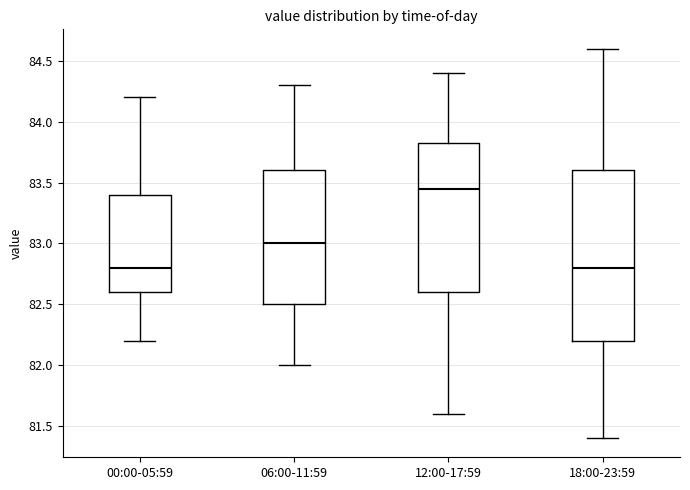

Reading left to right, read every box against the y-axis: the position of its median line, the range the box covers, and the ends of its whiskers. The values are not printed on the chart, so give them approximately, as read against the axis.

00:00-05:59: median 82.80, box 82.60 to 83.40, whiskers 82.20 to 84.20
06:00-11:59: median 83.00, box 82.50 to 83.60, whiskers 82.00 to 84.30
12:00-17:59: median 83.45, box 82.60 to 83.85, whiskers 81.60 to 84.40
18:00-23:59: median 82.80, box 82.20 to 83.60, whiskers 81.40 to 84.60